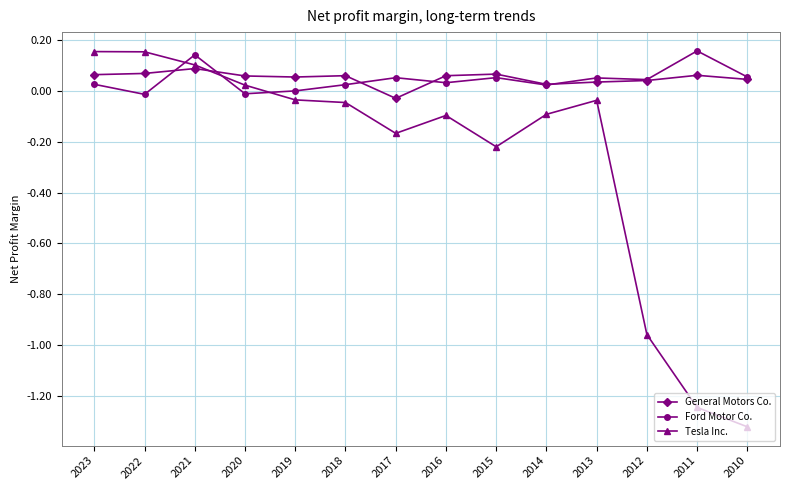

Which series has the largest range (max minus min)?

Tesla Inc.